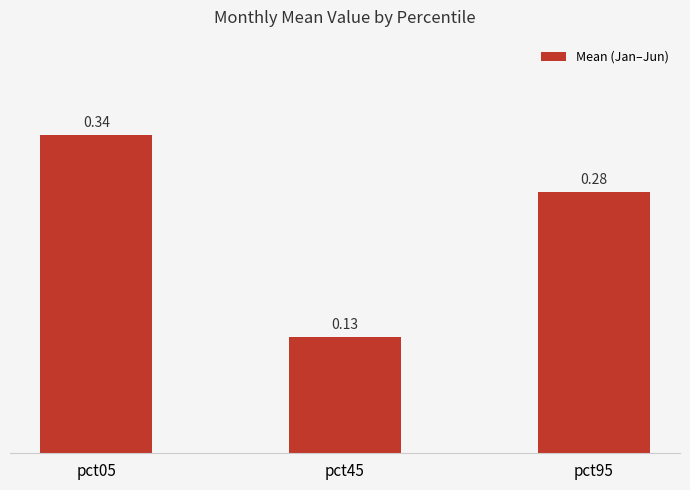

Rank the categories by value from highest to lowest.

pct05, pct95, pct45